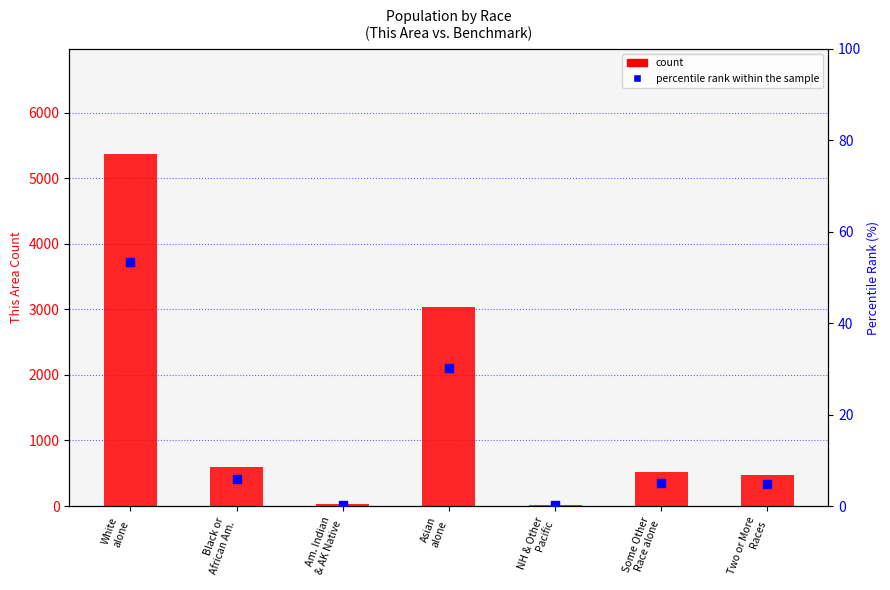

What is the total value across all series at Black or
African Am.?

607.0